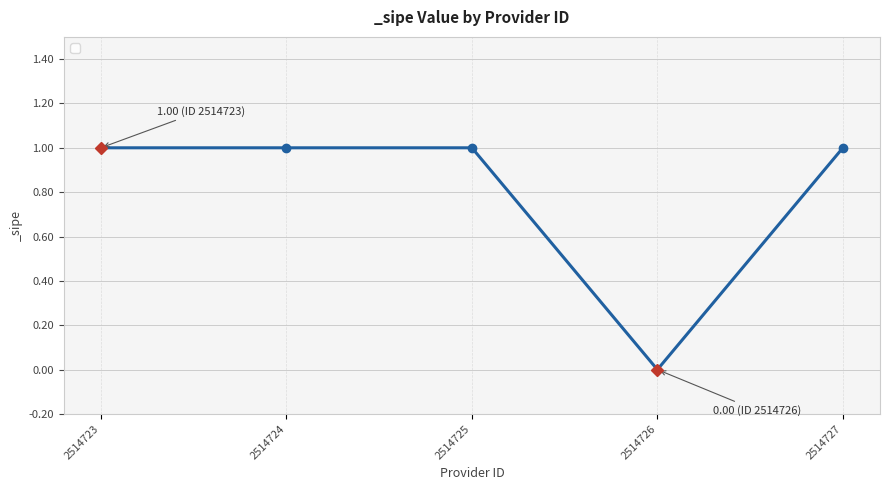

Reading left to right, what are all the values shown in this chart?

1	1	1	0	1